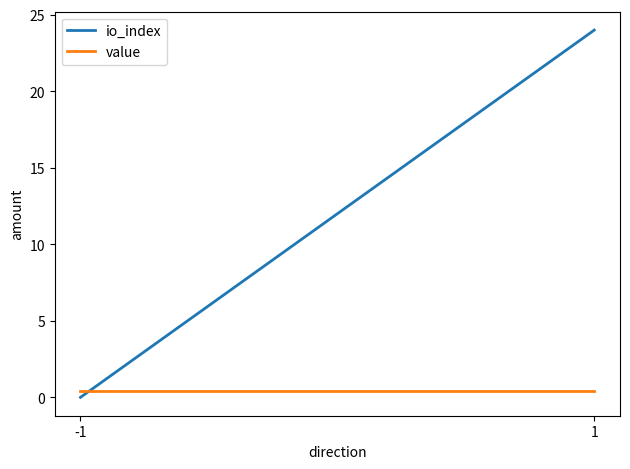

The value of io_index at -1 is 0.0. True or false?

True